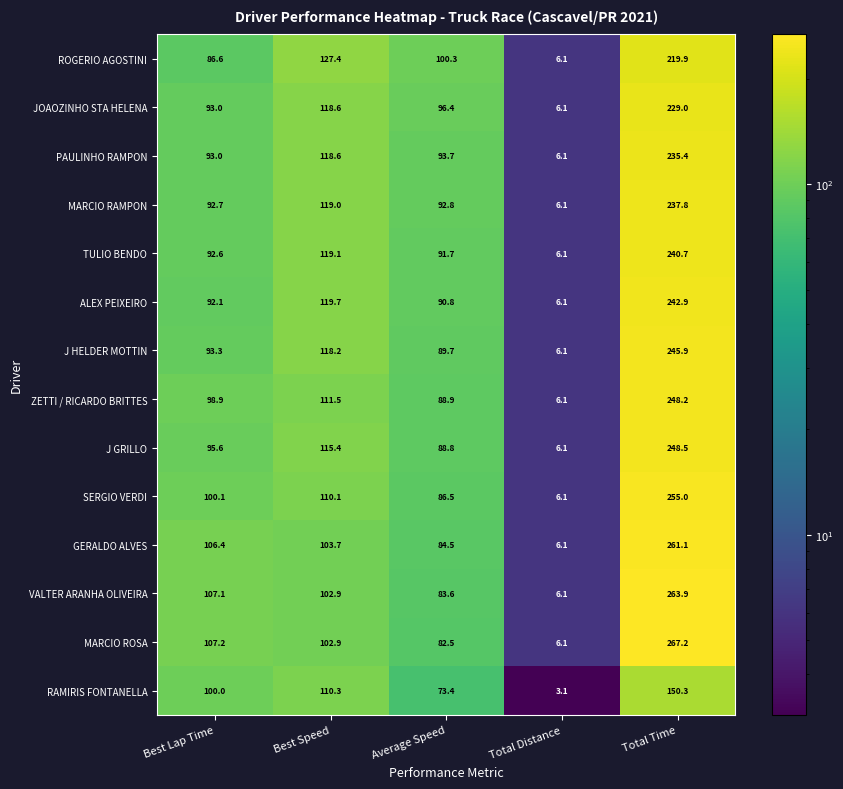

What is the sum of all TULIO BENDO values?

550.2